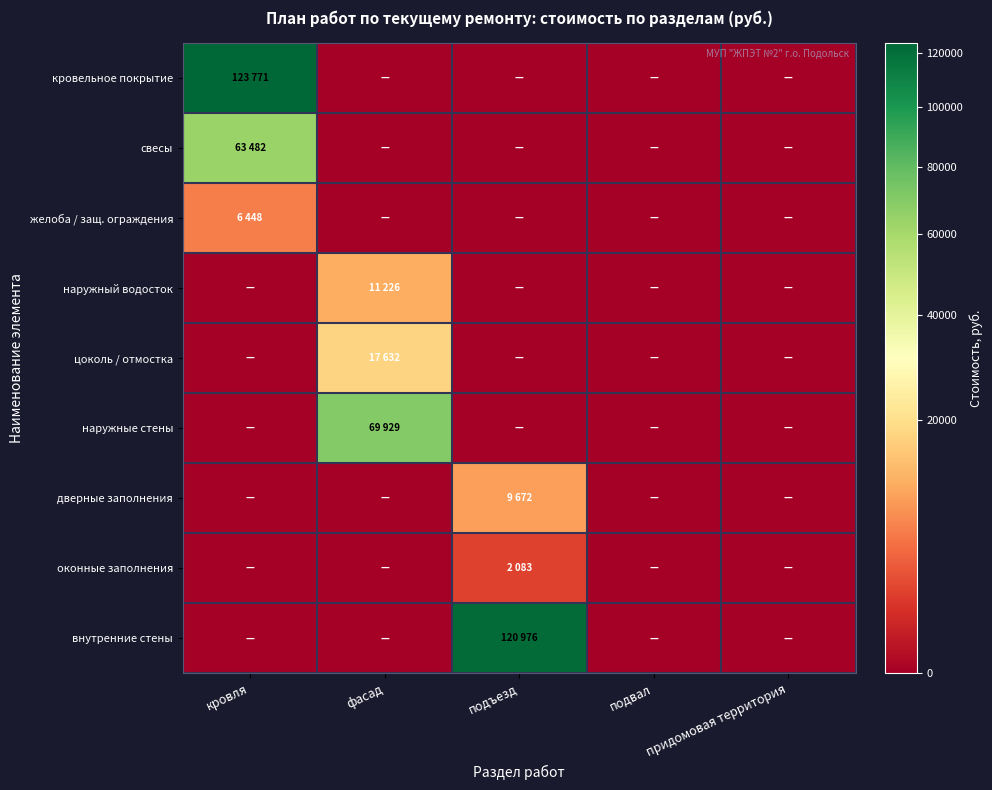

Reading right to left, what are all the values shown in this chart?

кровельное покрытие: придомовая территория=0	подвал=0	подъезд=0	фасад=0	кровля=123771
свесы: придомовая территория=0	подвал=0	подъезд=0	фасад=0	кровля=63482
желоба / защ. ограждения: придомовая территория=0	подвал=0	подъезд=0	фасад=0	кровля=6448
наружный водосток: придомовая территория=0	подвал=0	подъезд=0	фасад=11226	кровля=0
цоколь / отмостка: придомовая территория=0	подвал=0	подъезд=0	фасад=17632	кровля=0
наружные стены: придомовая территория=0	подвал=0	подъезд=0	фасад=69929	кровля=0
дверные заполнения: придомовая территория=0	подвал=0	подъезд=9672	фасад=0	кровля=0
оконные заполнения: придомовая территория=0	подвал=0	подъезд=2083	фасад=0	кровля=0
внутренние стены: придомовая территория=0	подвал=0	подъезд=120976	фасад=0	кровля=0